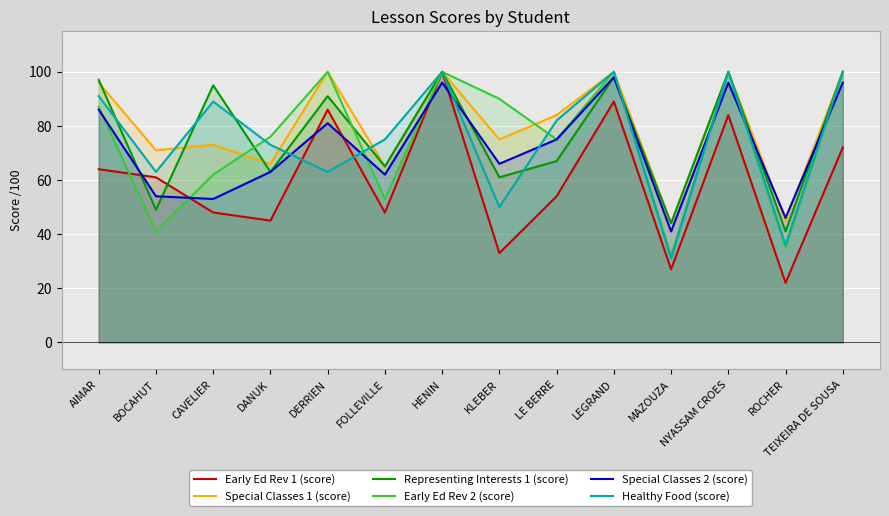

What is the difference between the maximum and minimum values in the Healthy Food (score) series?

69